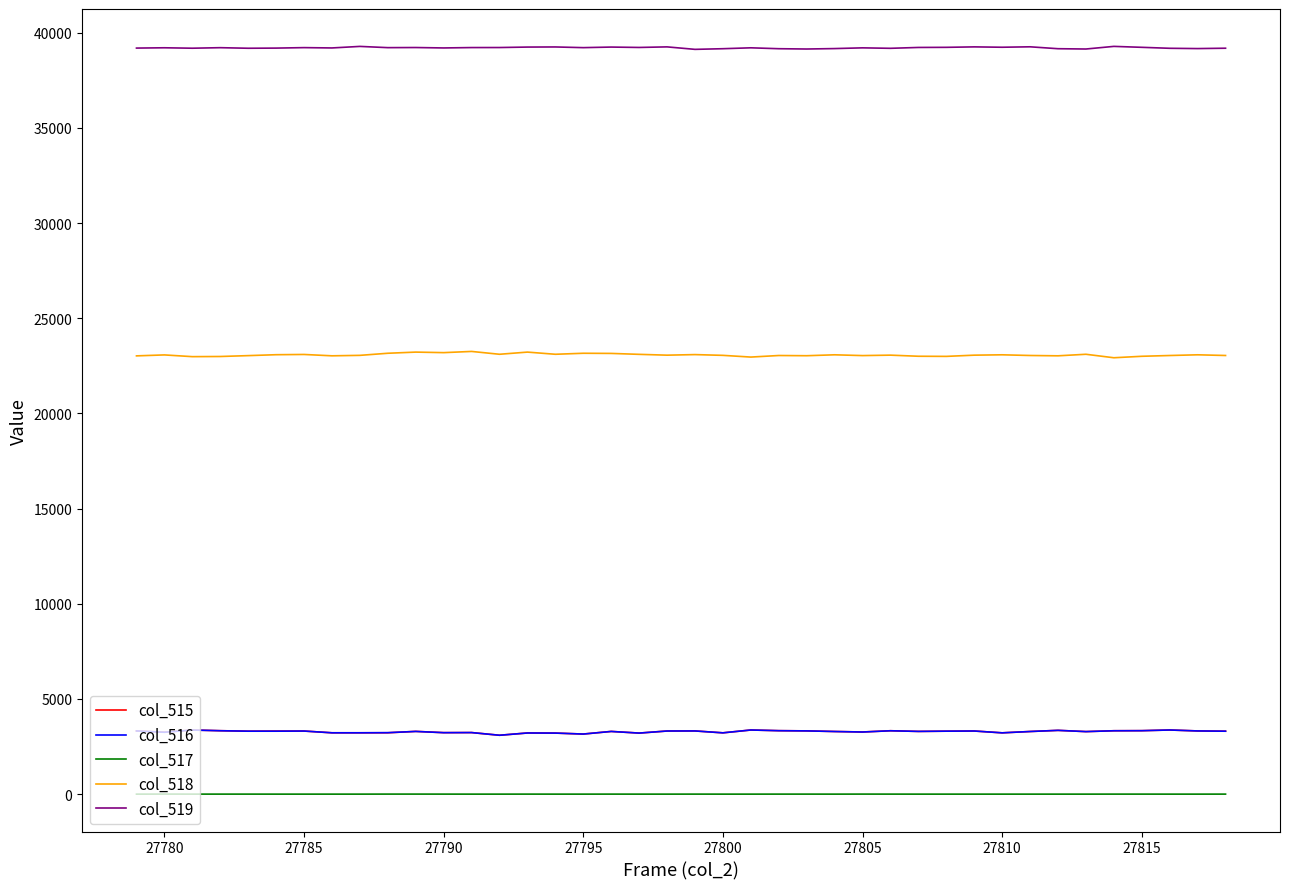

Which series has the largest total across all categories?

col_519